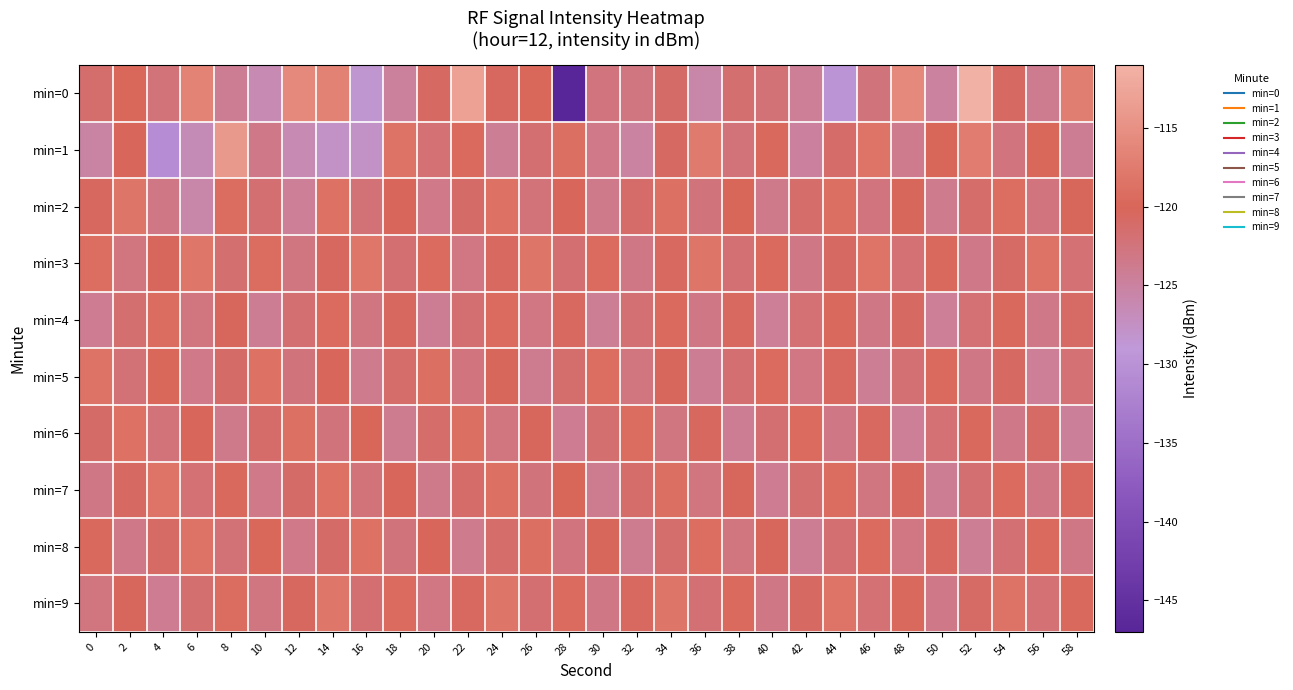

How many series are shown in this chart?

10